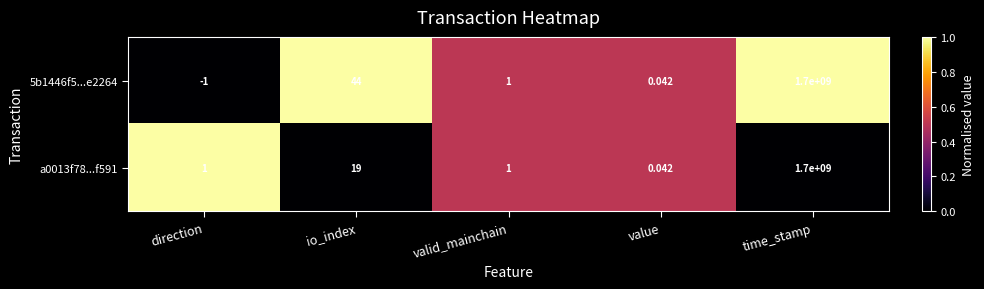

What is the greatest value displayed?

1700000000.0